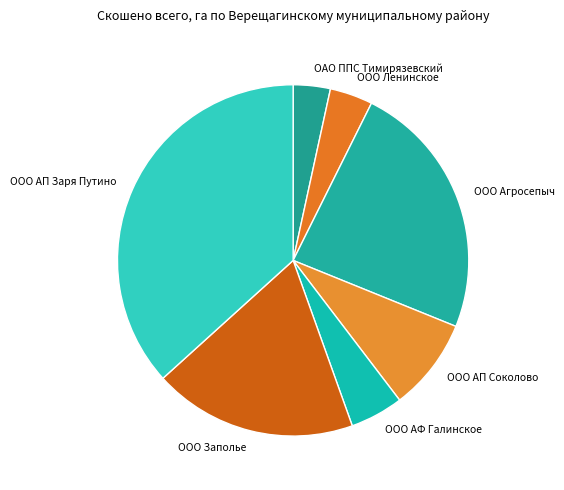

Count the number of slices in the pie.

7